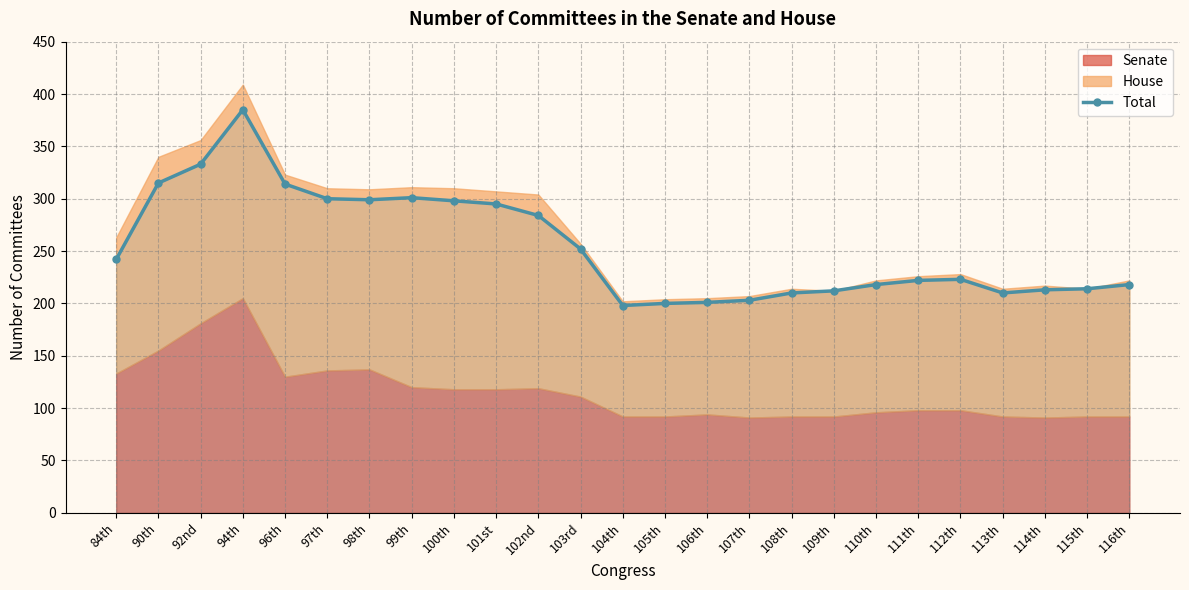

List the labels in order of value, largest first.

94th, 92nd, 90th, 96th, 99th, 97th, 98th, 100th, 101st, 102nd, 103rd, 84th, 112th, 111th, 110th, 116th, 115th, 114th, 109th, 108th, 113th, 107th, 106th, 105th, 104th